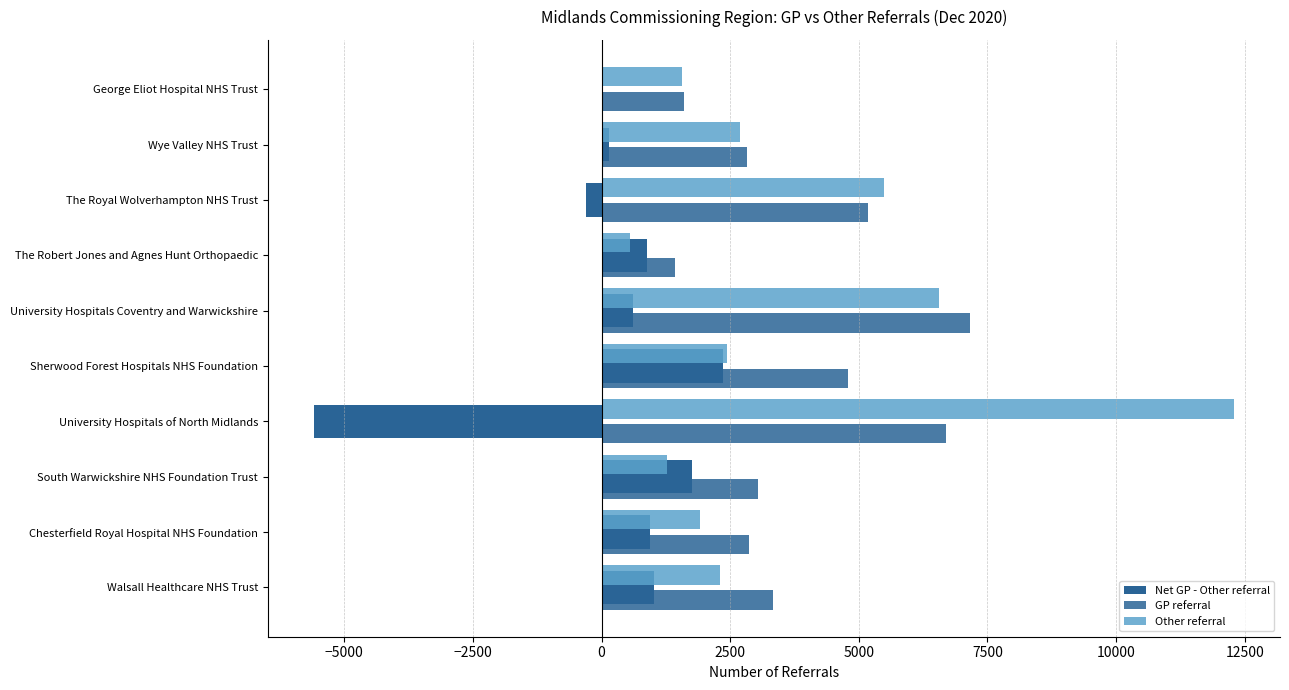

Reading right to left, extract all data points from this chart.

Net GP - Other referral: 36	143	-308	880	603	2355	-5593	1763	945	1015
GP referral: 1600	2828	5176	1433	7154	4798	6697	3044	2863	3326
Other referral: 1564	2685	5484	553	6551	2443	12290	1281	1918	2311